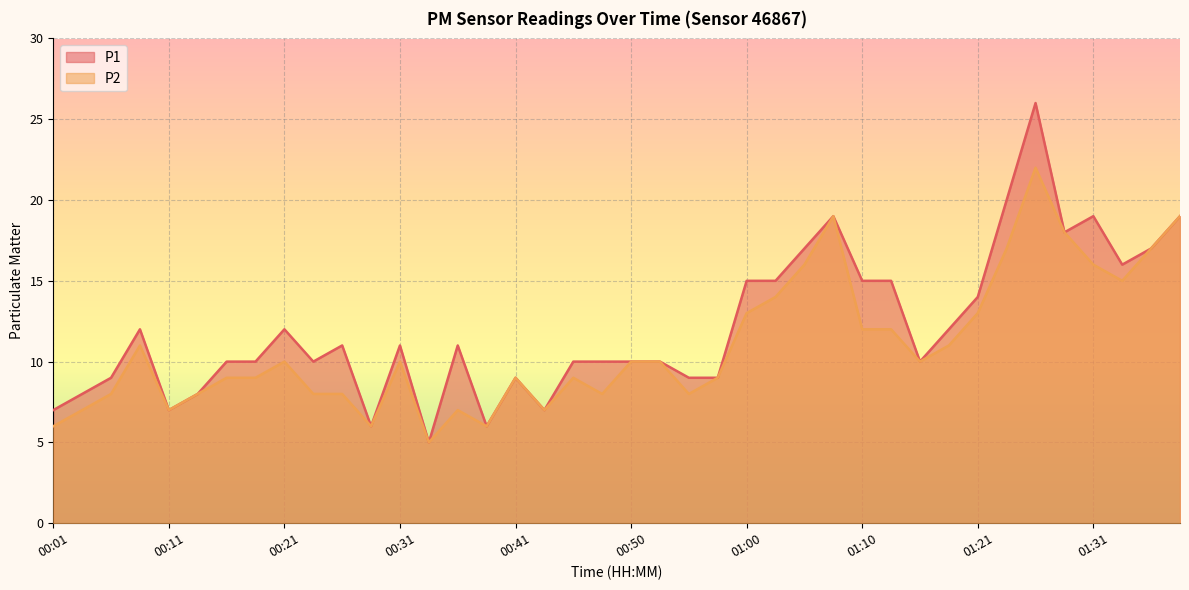

How many values in the P1 series are below 11?

20